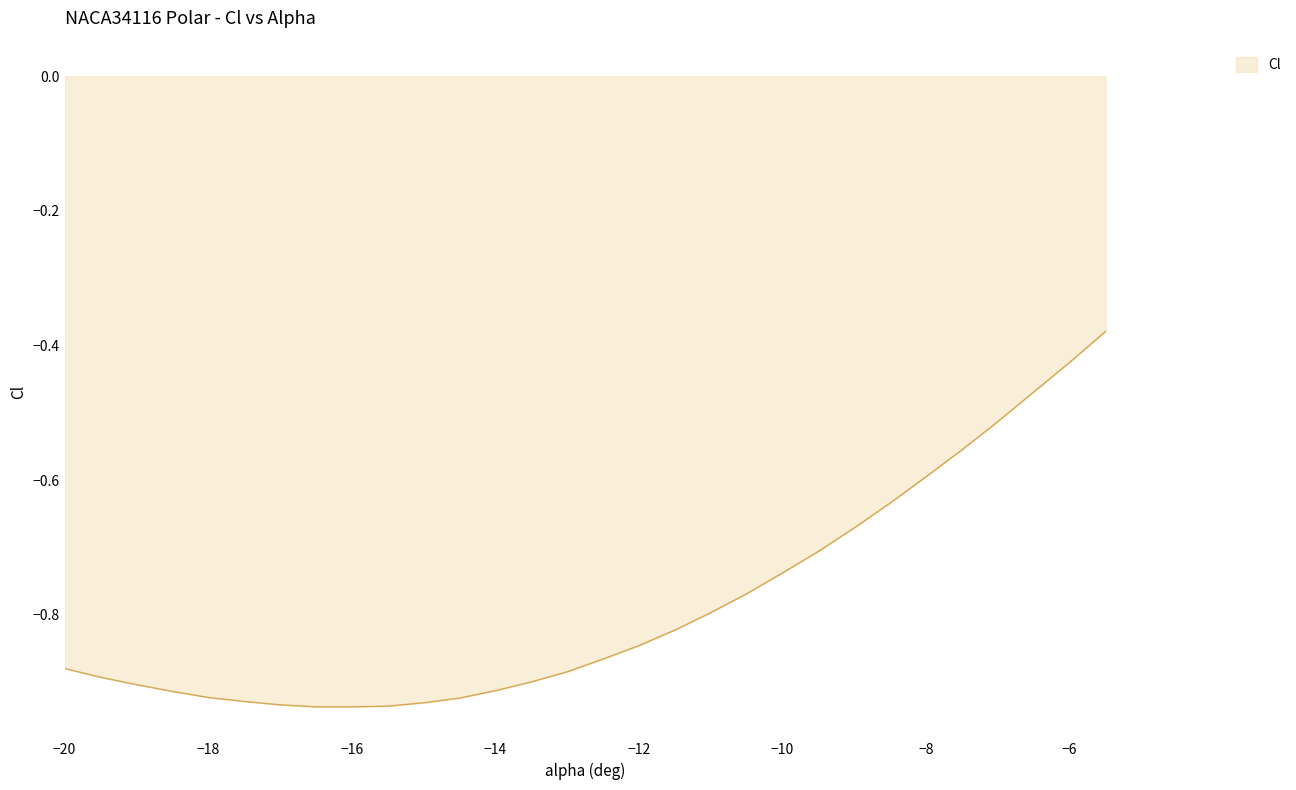

What is the difference between the maximum and minimum values?

0.6